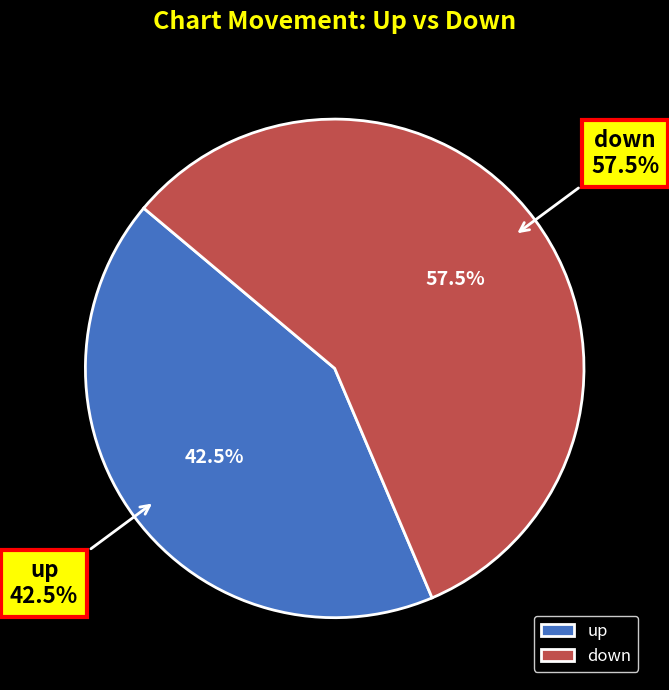

Is it true that up is 31% of the pie?

False